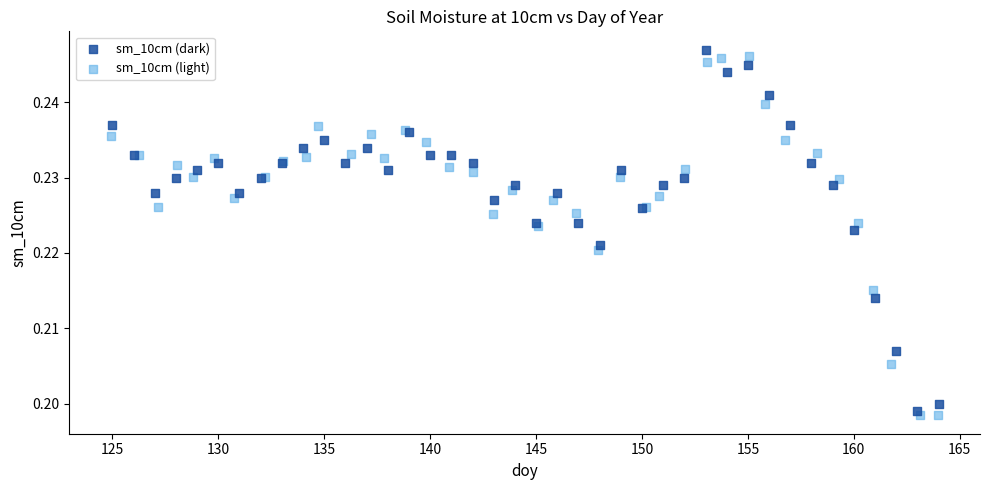

What are all the series names shown in the legend?

sm_10cm (dark), sm_10cm (light)